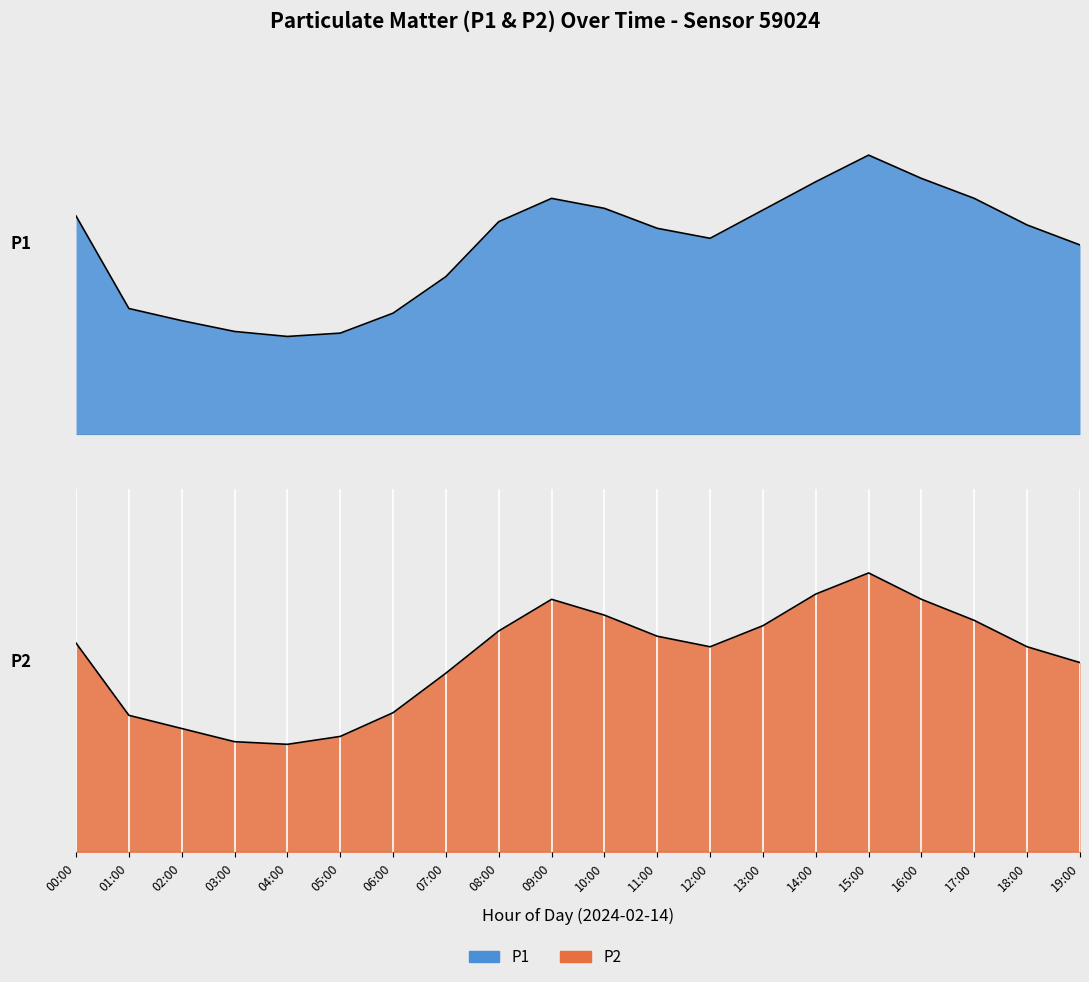

How many values in the P2 series exceed 3?

14